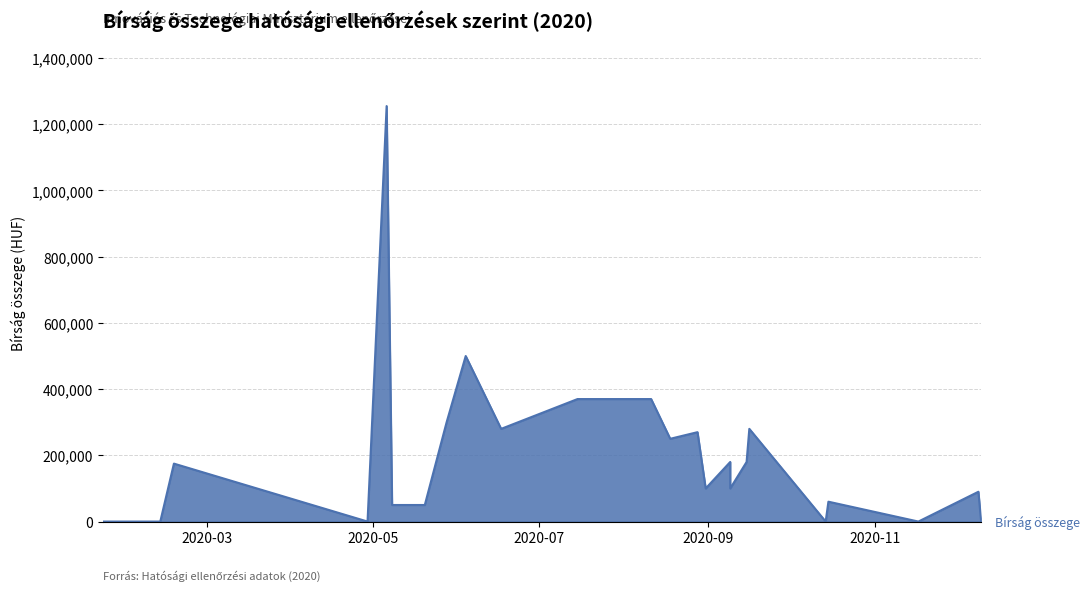

At which label is the value closest to 627500?

2020-06-04